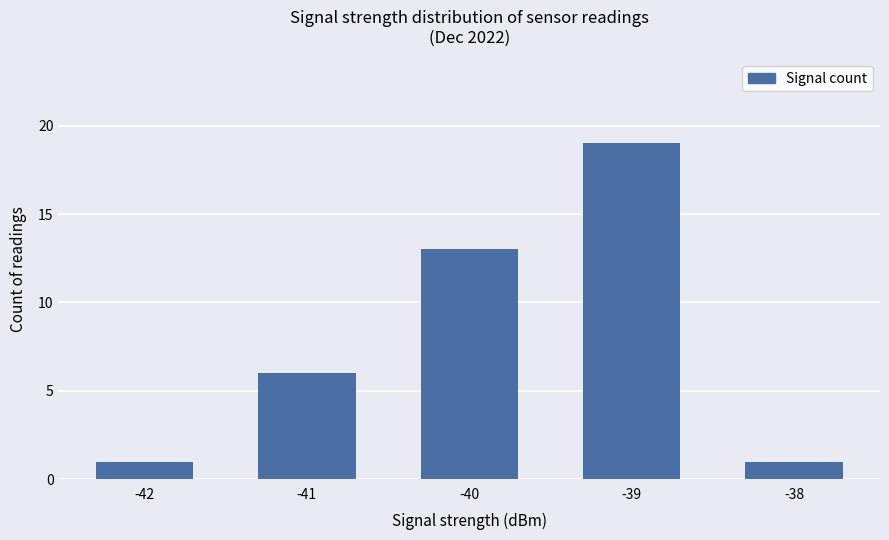

What is the greatest value displayed?

19